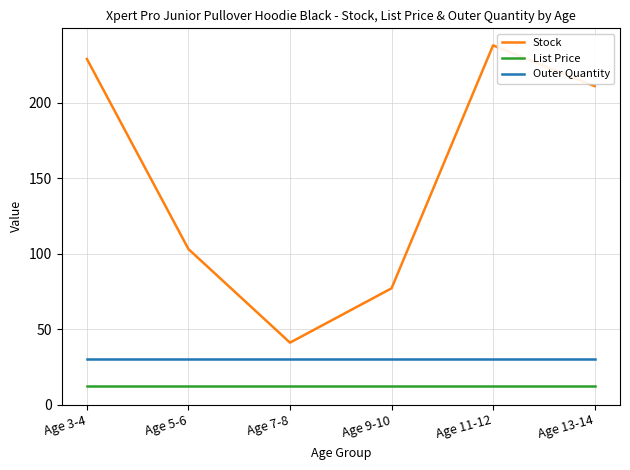

At how many categories does at least one series exceed 215?

2